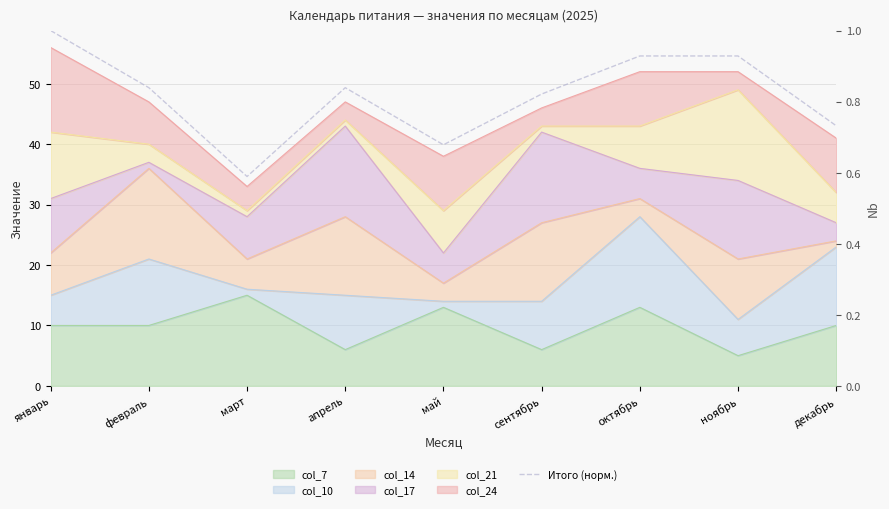

Reading left to right, list all the values displayed in this chart.

1.0	0.8	0.6	0.8	0.7	0.8	0.9	0.9	0.7